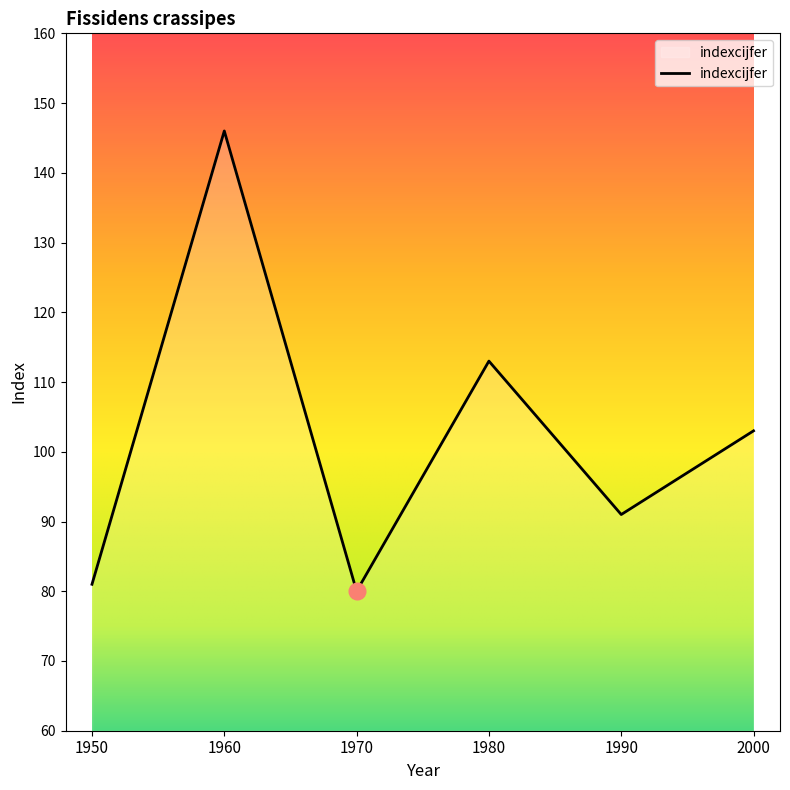

Approximately how many times larger is the value at 1950 compared to 1970?

1.0